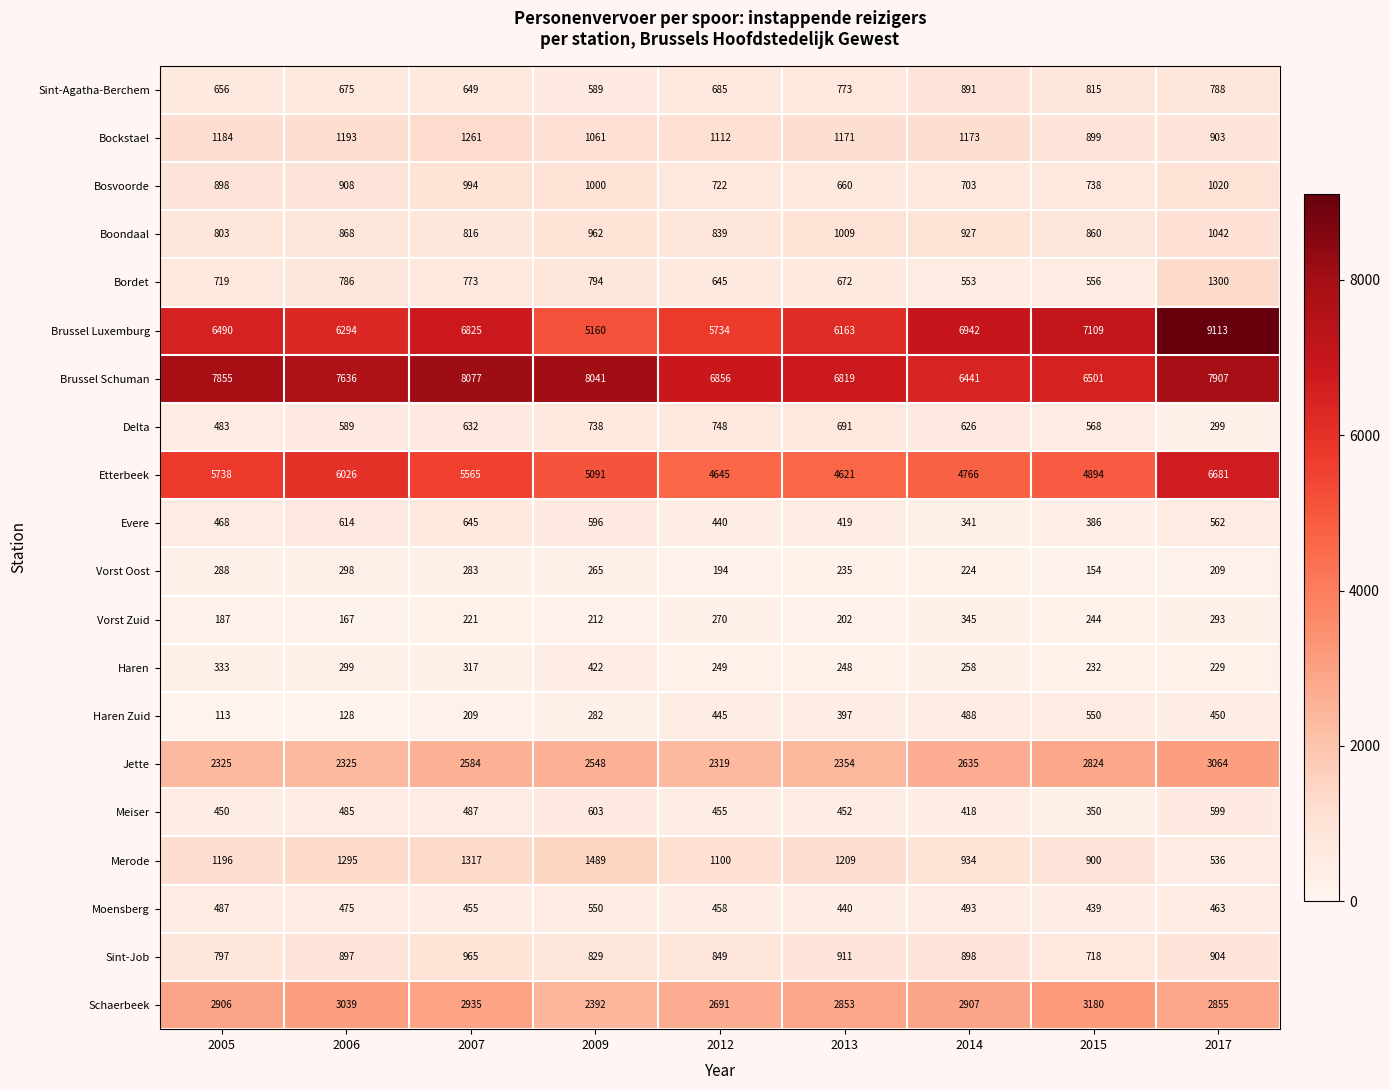

What is the average value of the Schaerbeek series?

2862